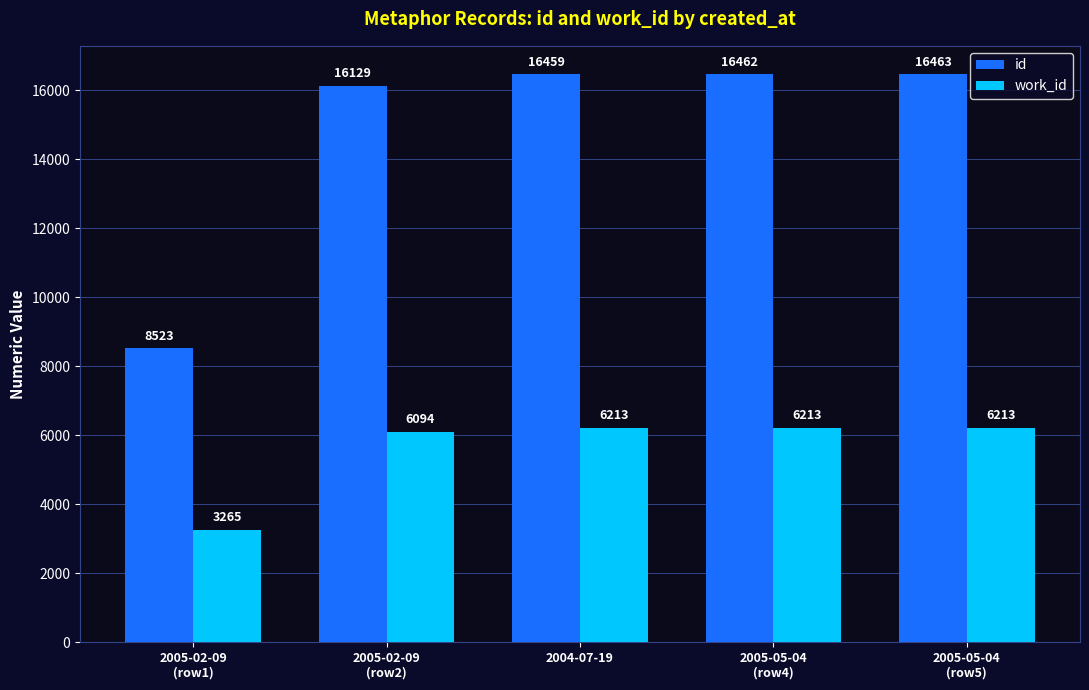

Is it true that work_id equals 4335 at 2005-02-09
(row1)?

False